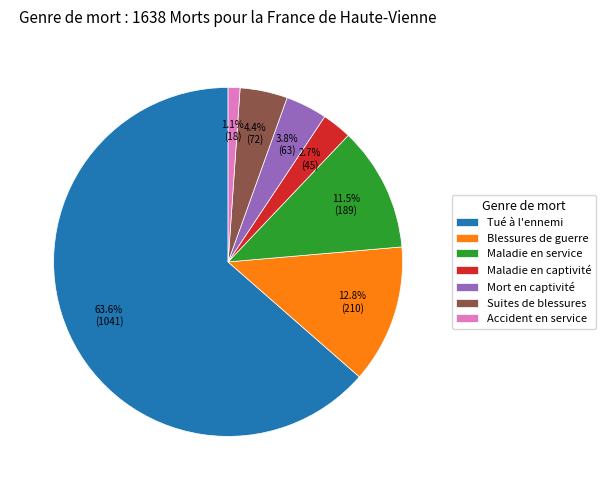

Is Mort en captivité the majority of the pie?

No